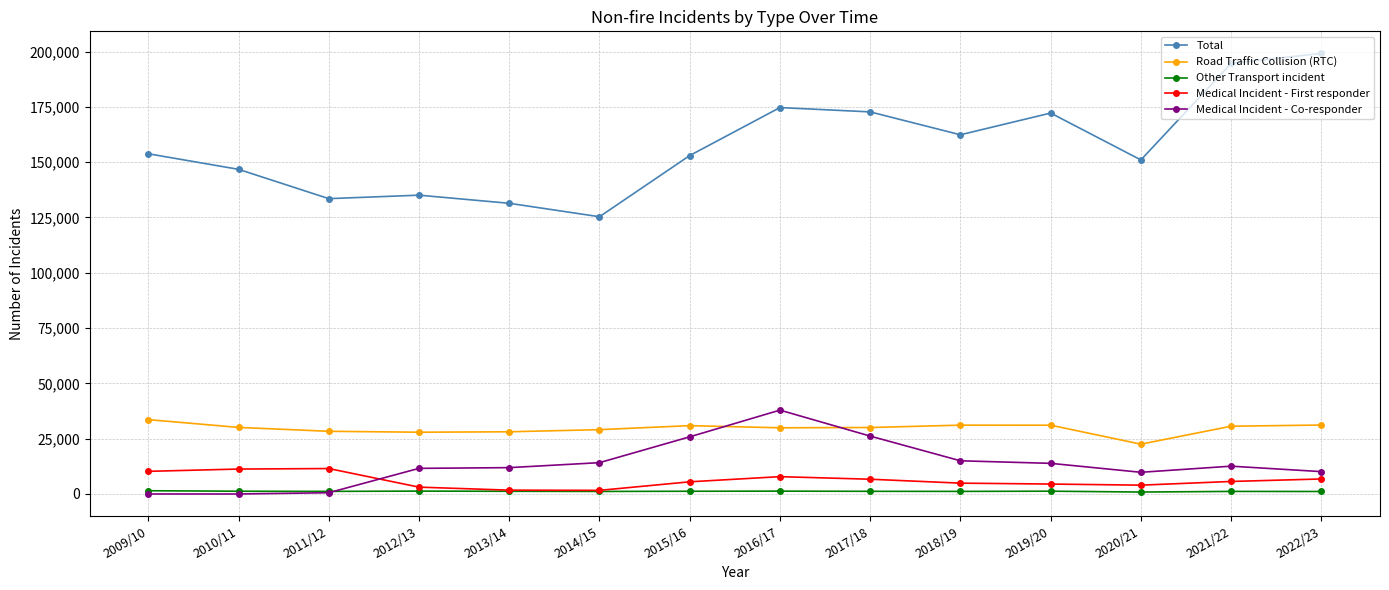

Where does the Medical Incident - Co-responder series first go above 12577?

2014/15